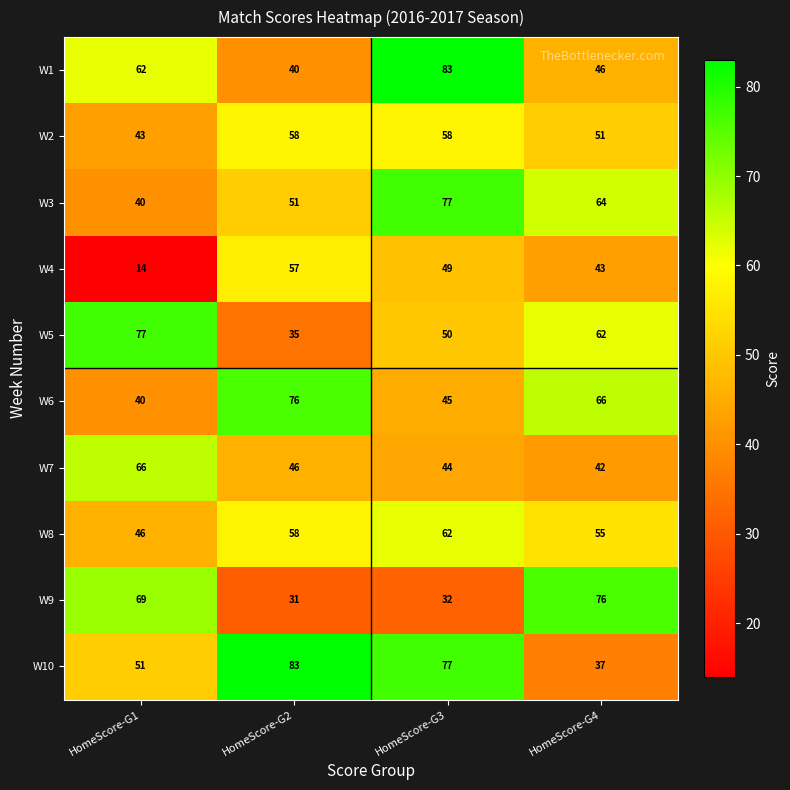

Rank the categories by W7 value from lowest to highest.

HomeScore-G4, HomeScore-G3, HomeScore-G2, HomeScore-G1